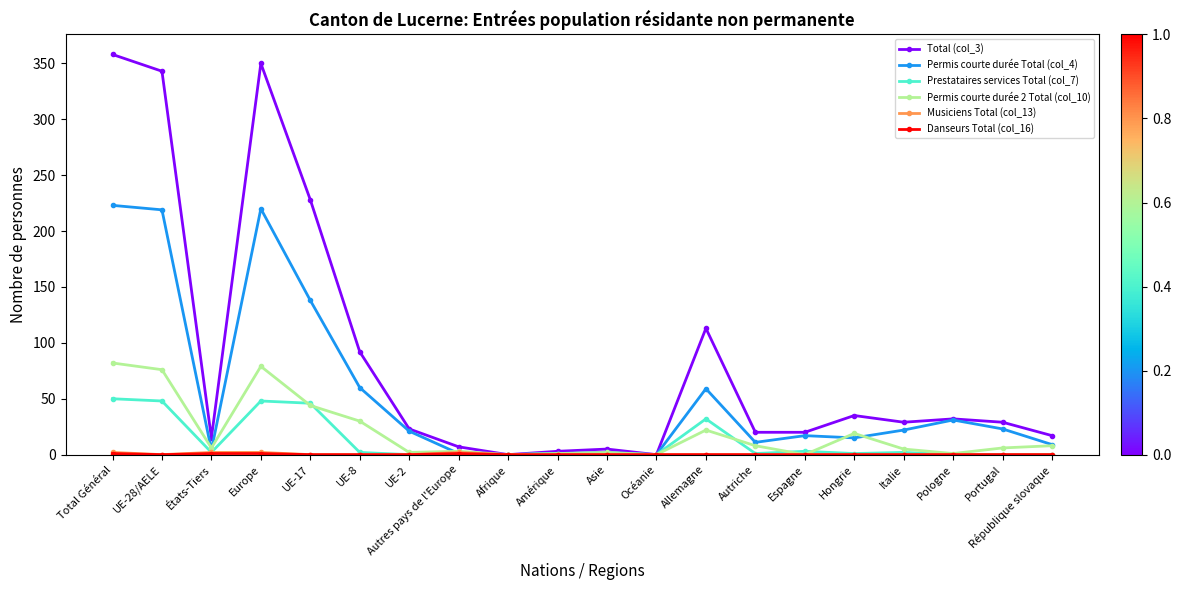

Which series has the largest total across all categories?

Total (col_3)